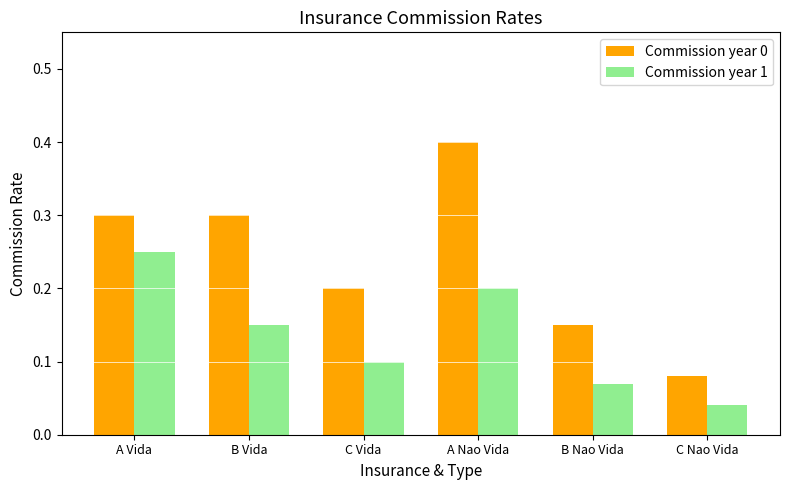

The Commission year 0 series shows 0.1 at C Nao Vida. True or false?

True